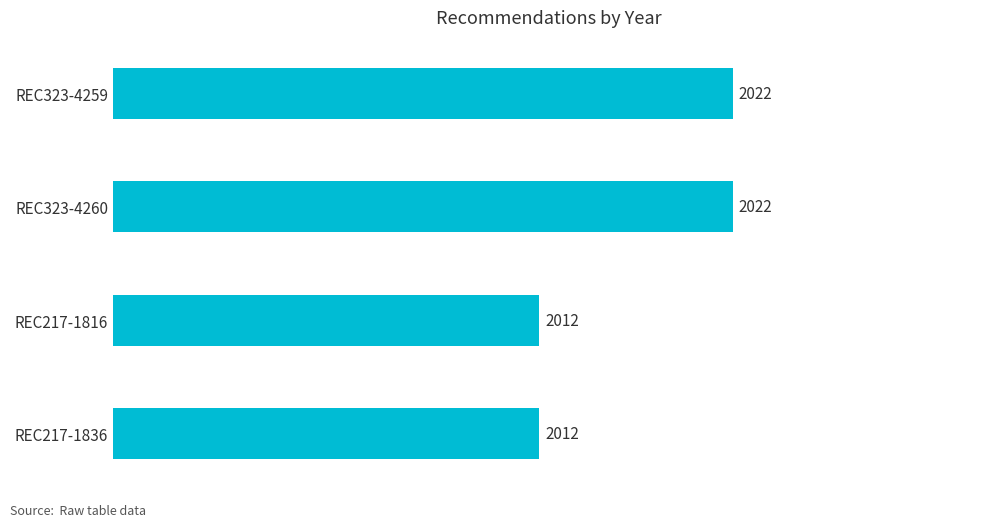

How many data points are less than 2022?

2